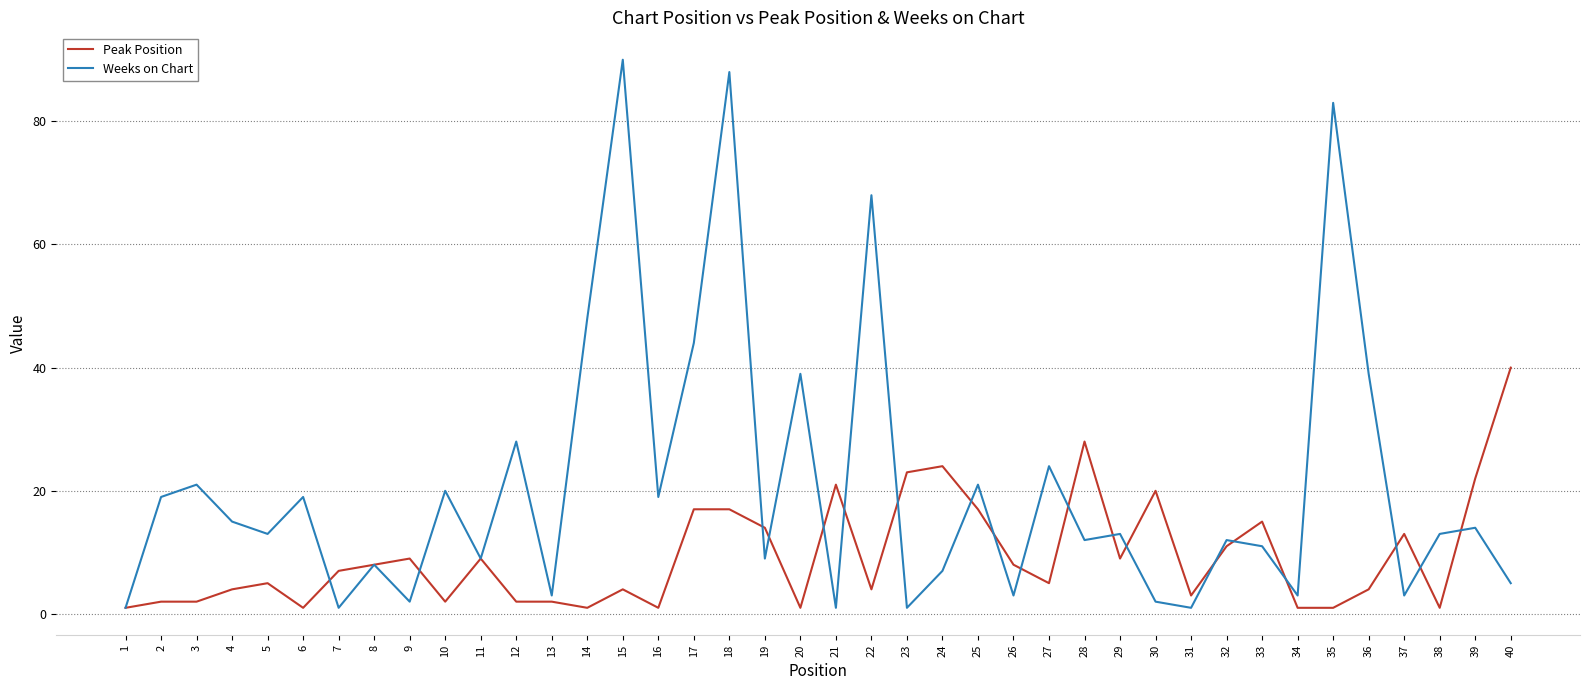

True or false: Weeks on Chart and Peak Position intersect in this chart.

True